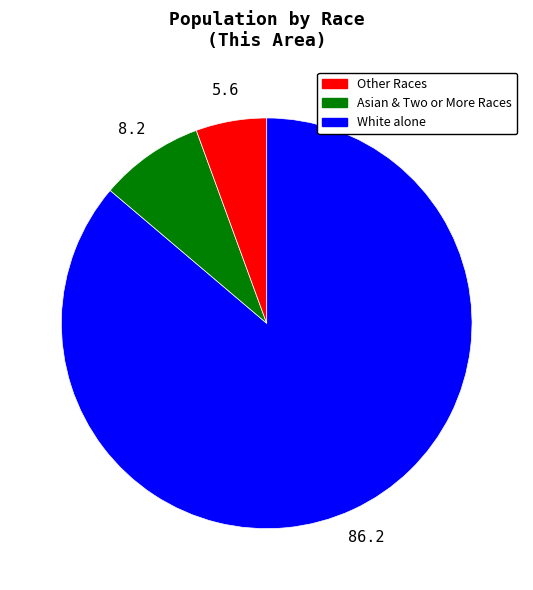

Is there any slice that represents more than half of the pie?

Yes